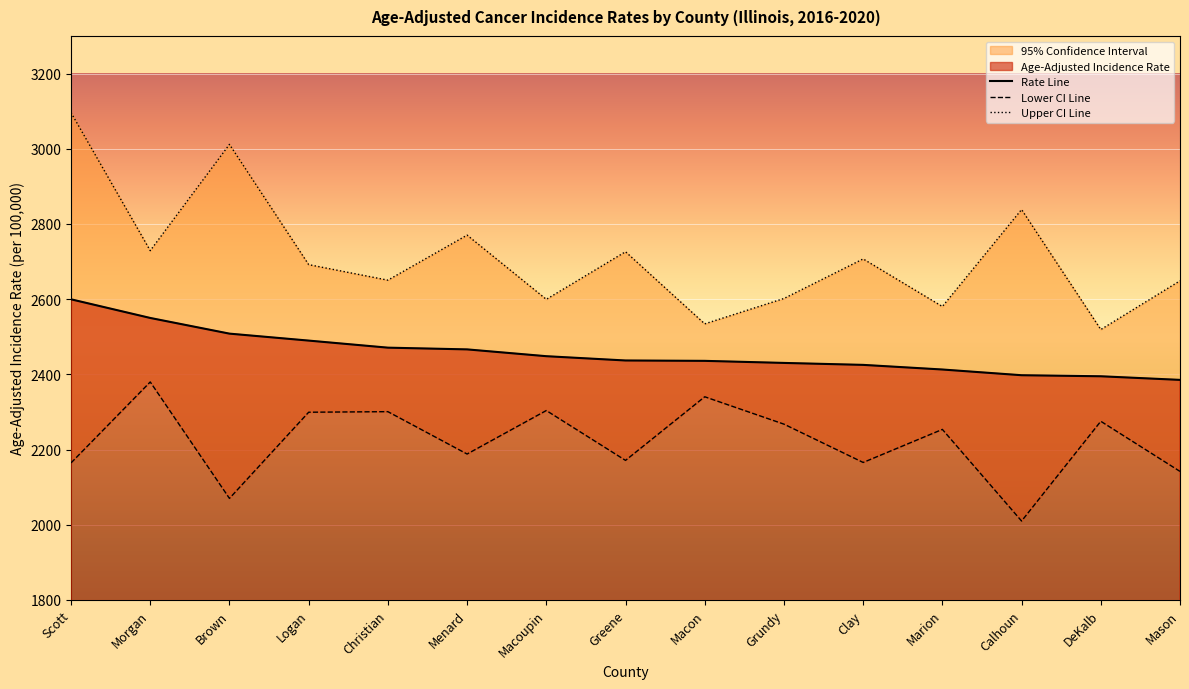

What is the approximate value of Upper CI Line at Christian?

2650.5